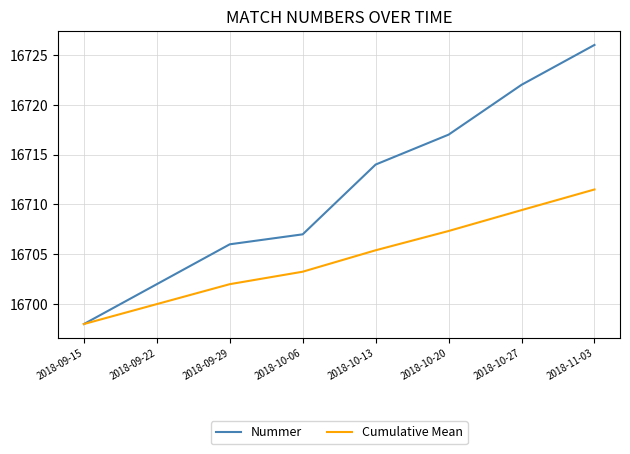

What is the total value across all series at 2018-09-29?

33408.0